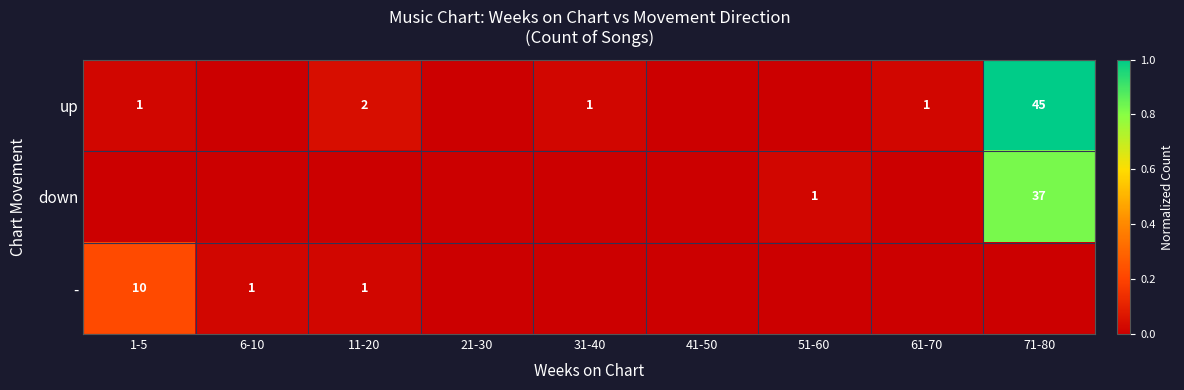

Is the value of down at 71-80 greater than the value of up at 1-5?

Yes